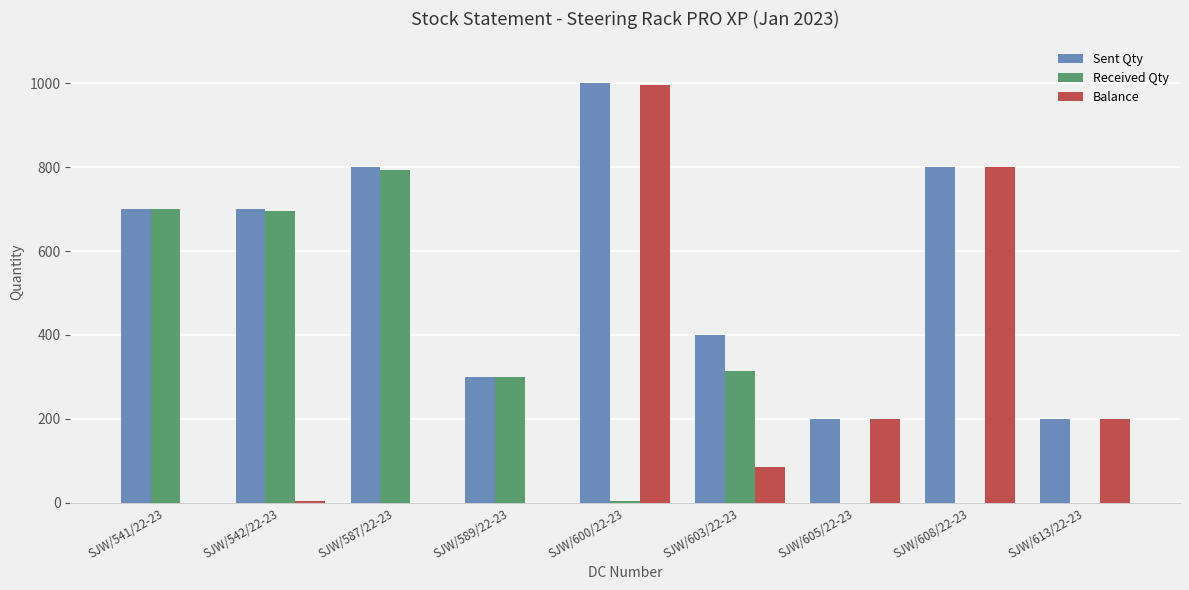

Is the value of Balance at SJW/605/22-23 greater than the value of Received Qty at SJW/613/22-23?

Yes